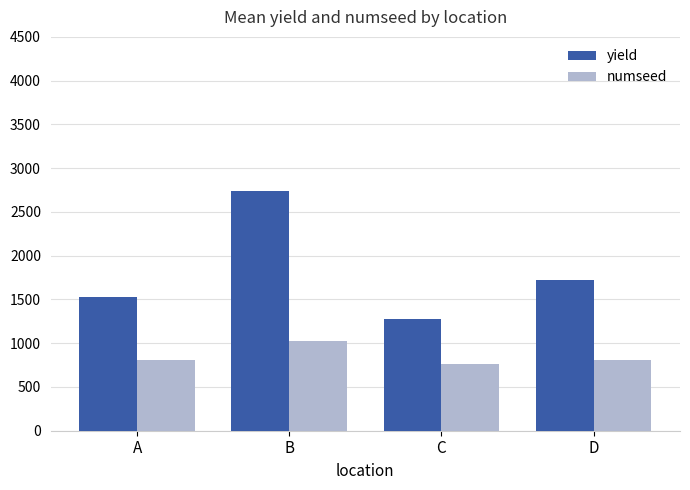

At which label does yield reach its peak?

B